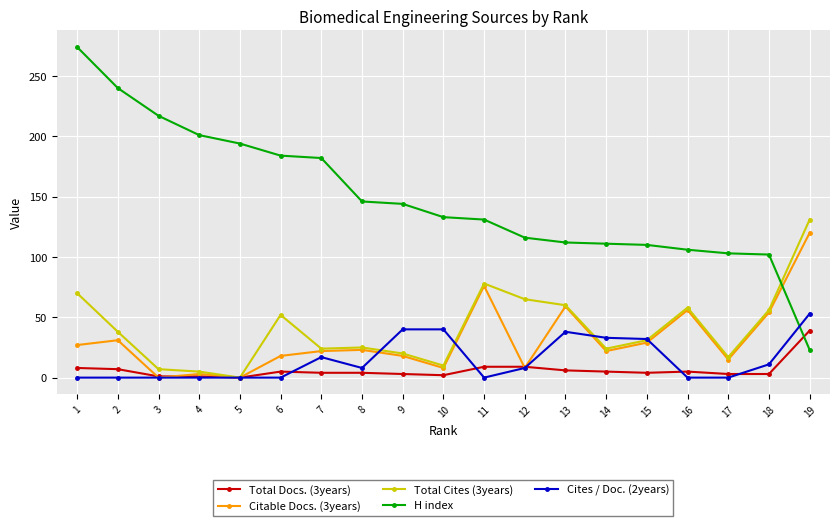

The Citable Docs. (3years) series shows 6 at 14. True or false?

False